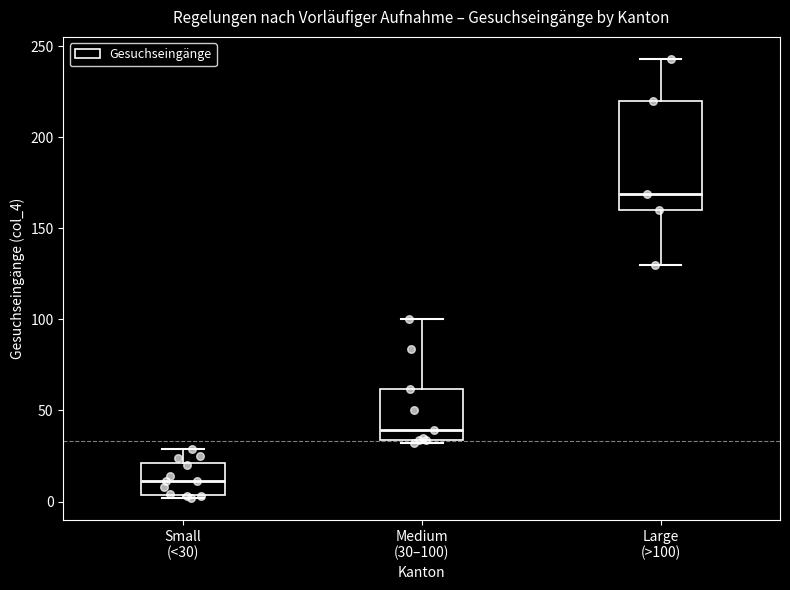

Comparing the boxes themselves (not the whiskers), which one is the tallest?

Large (>100)